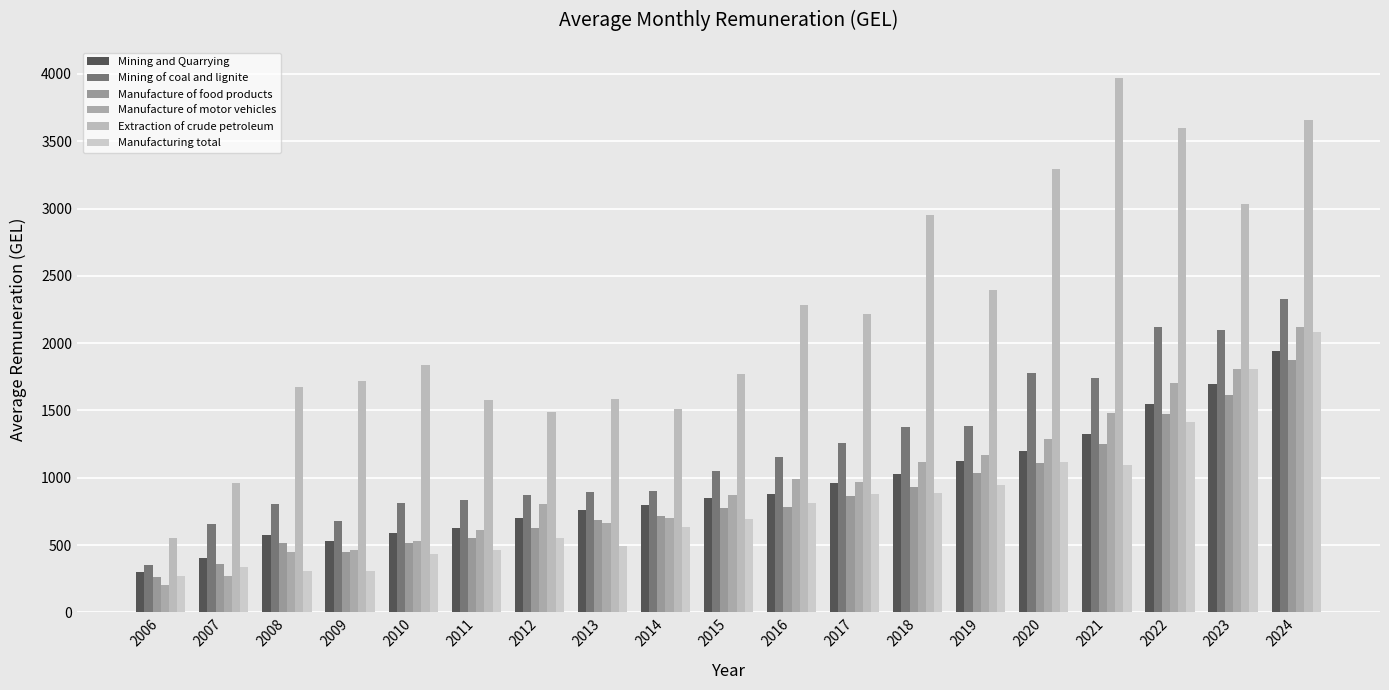

Is it true that Manufacture of food products equals 867.1 at 2017?

True